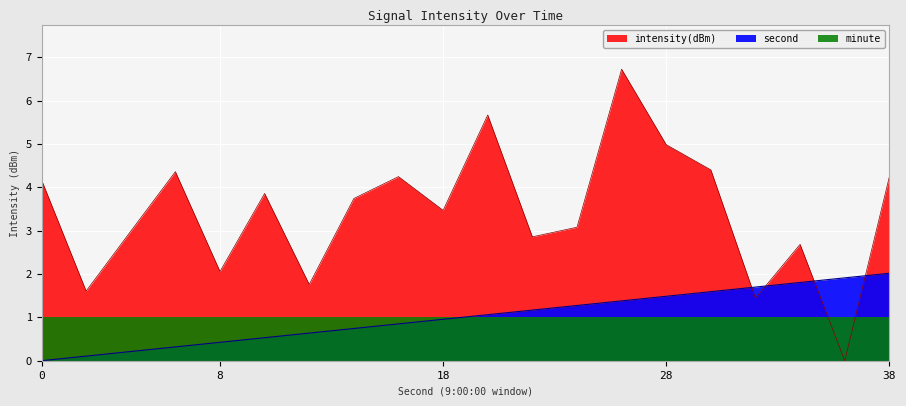

What is the difference between the second values at 16 and 20?

0.2